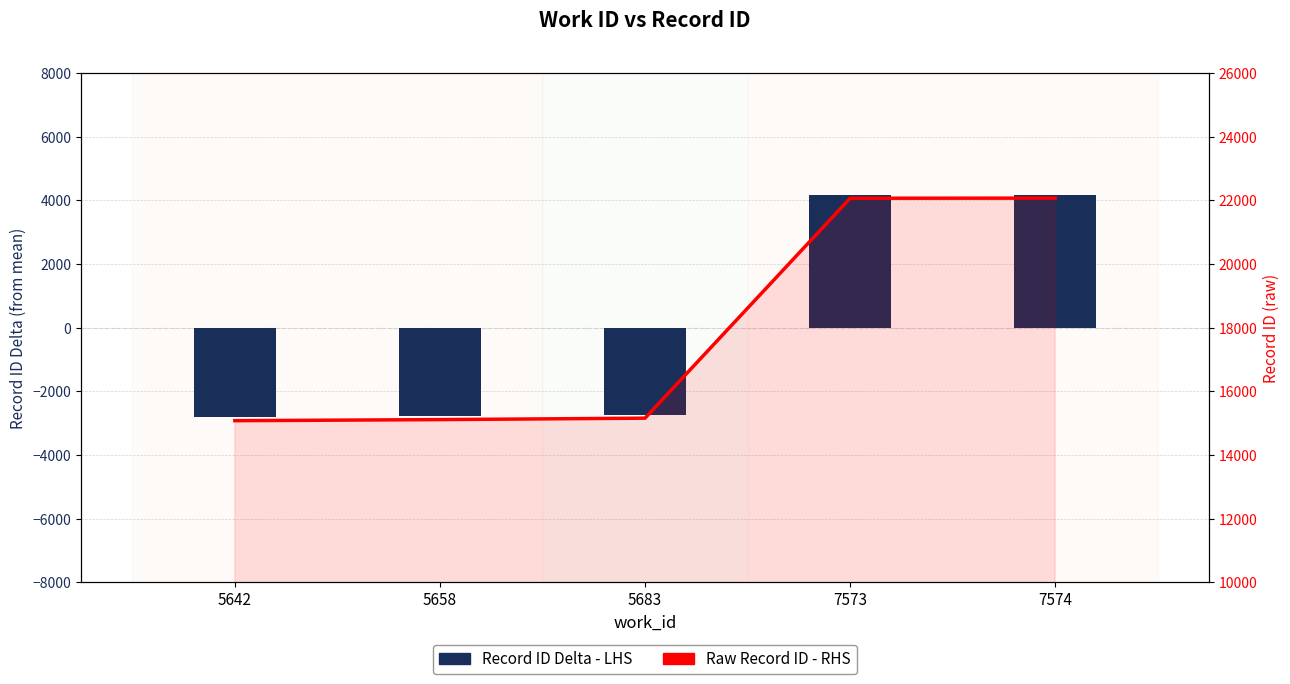

What is the average value of the Raw Record ID - RHS series?

17899